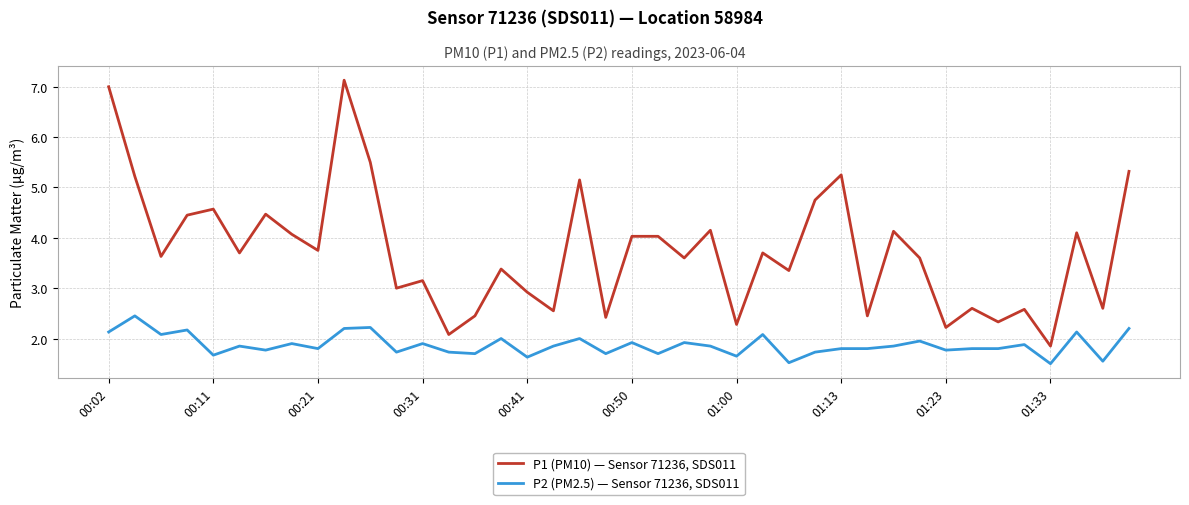

What is the difference between the maximum and minimum values in the P1 (PM10) — Sensor 71236, SDS011 series?

5.3